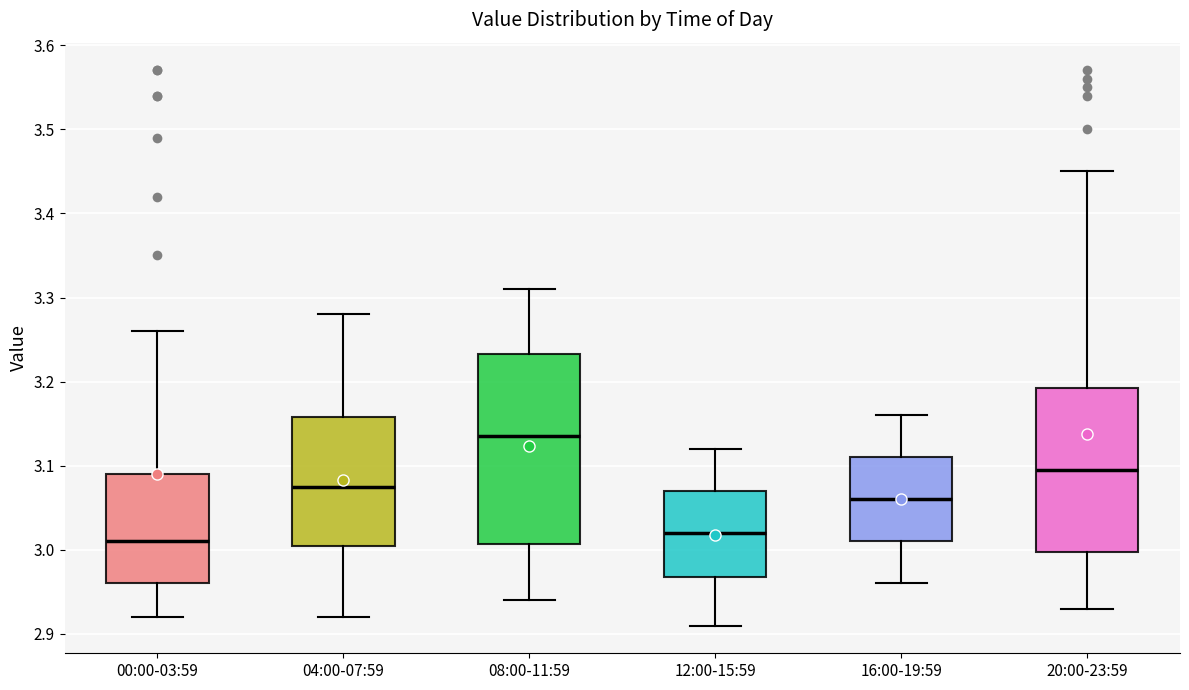

Where does the median line of the box for 12:00-15:59 sit on the y-axis? The values are not printed on the chart, so give them approximately, as read against the axis.

3.02